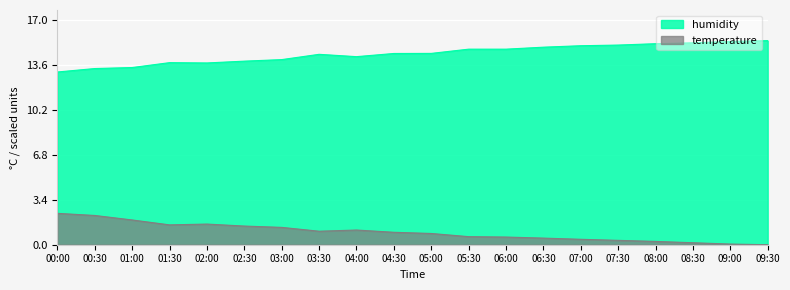

Reading left to right, transcribe all the data shown in this chart.

temperature: 2.4	2.2	1.9	1.5	1.6	1.4	1.3	1.0	1.1	0.9	0.8	0.6	0.6	0.5	0.4	0.3	0.2	0.1	0.0	0.0
humidity: 13.1	13.3	13.4	13.8	13.7	13.9	14.0	14.4	14.2	14.4	14.5	14.8	14.8	14.9	15.0	15.1	15.2	15.3	15.4	15.4